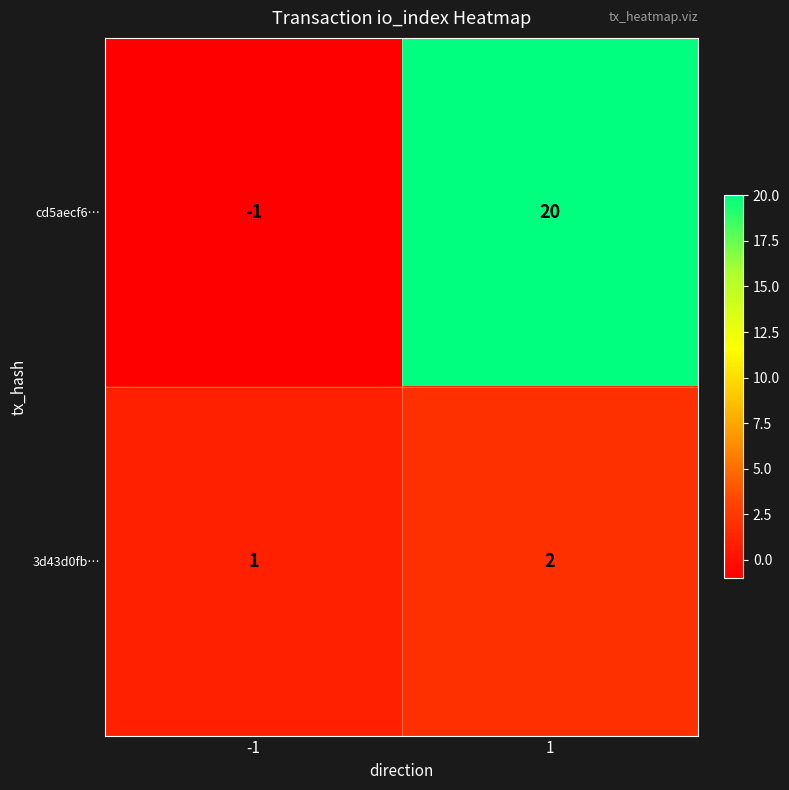

Between -1 and 1, which series saw the biggest shift?

cd5aecf6…